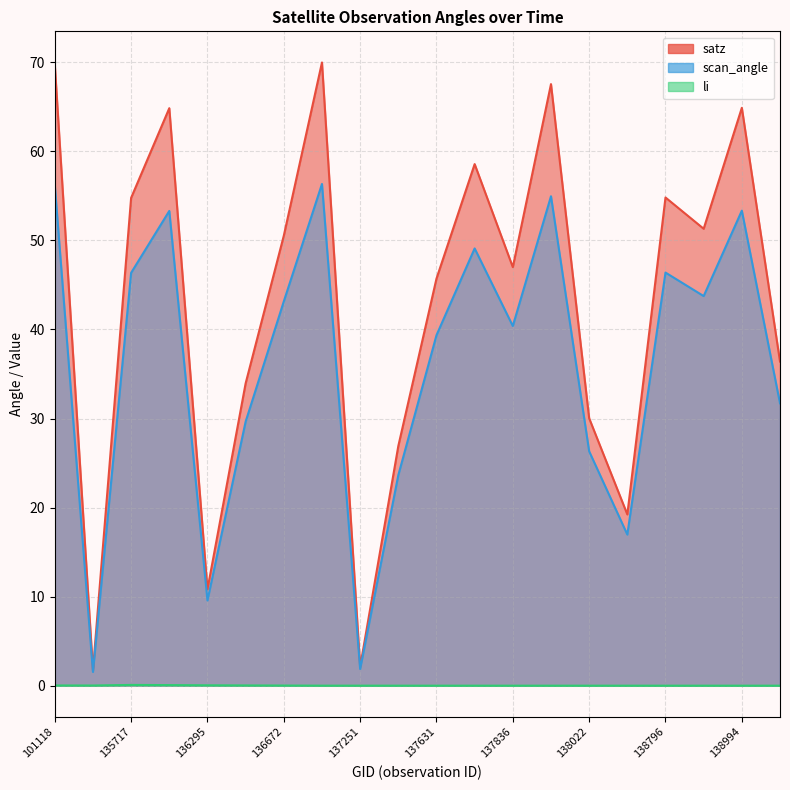

At which category does li reach its first local valley?

101251